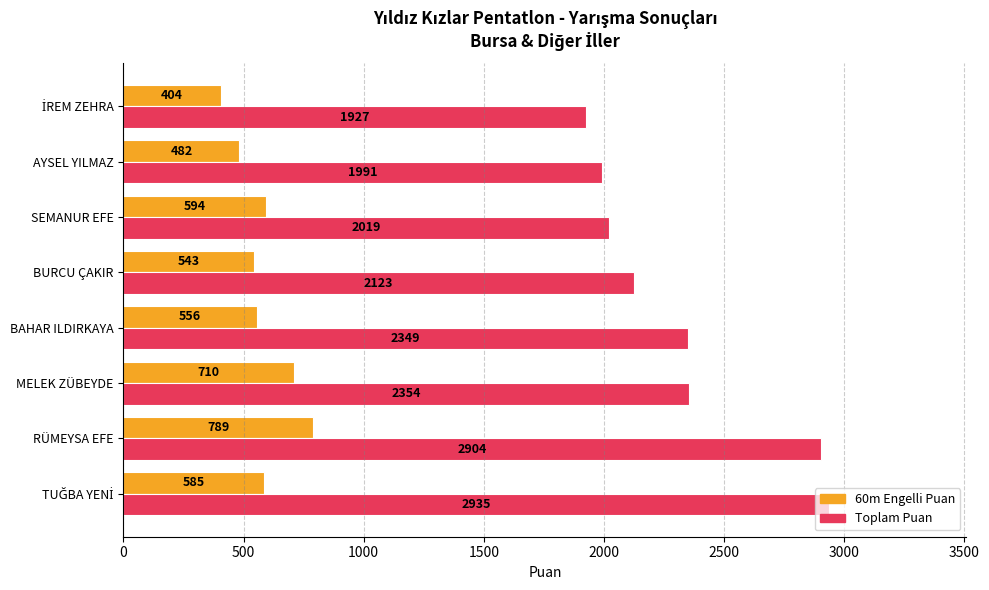

True or false: 60m Engelli Puan has a value of 543 at BURCU ÇAKIR.

True